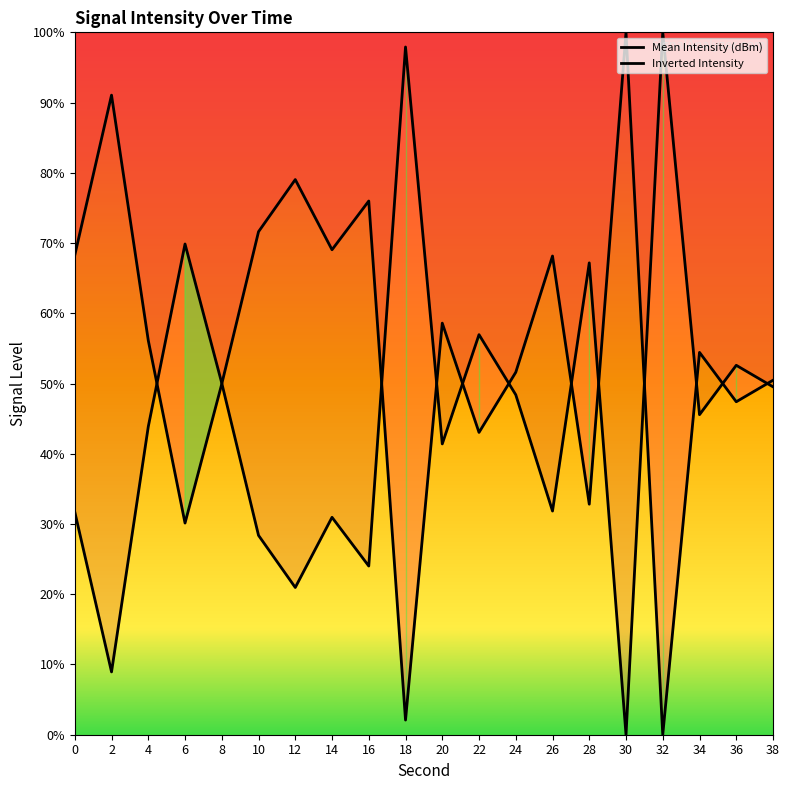

What are all the series names shown in the legend?

Mean Intensity (dBm), Inverted Intensity